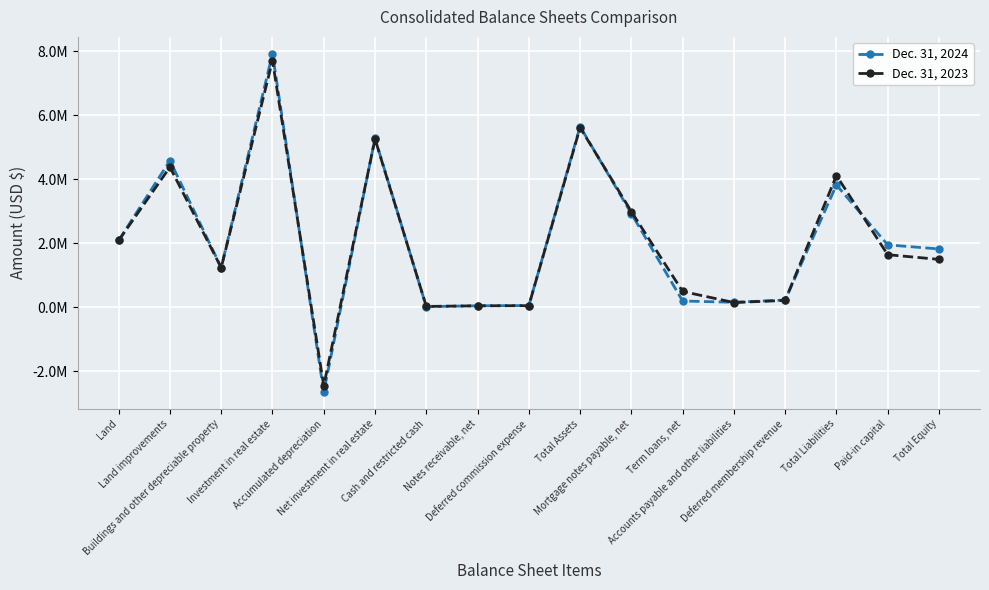

Does the chart have visible grid lines?

Yes